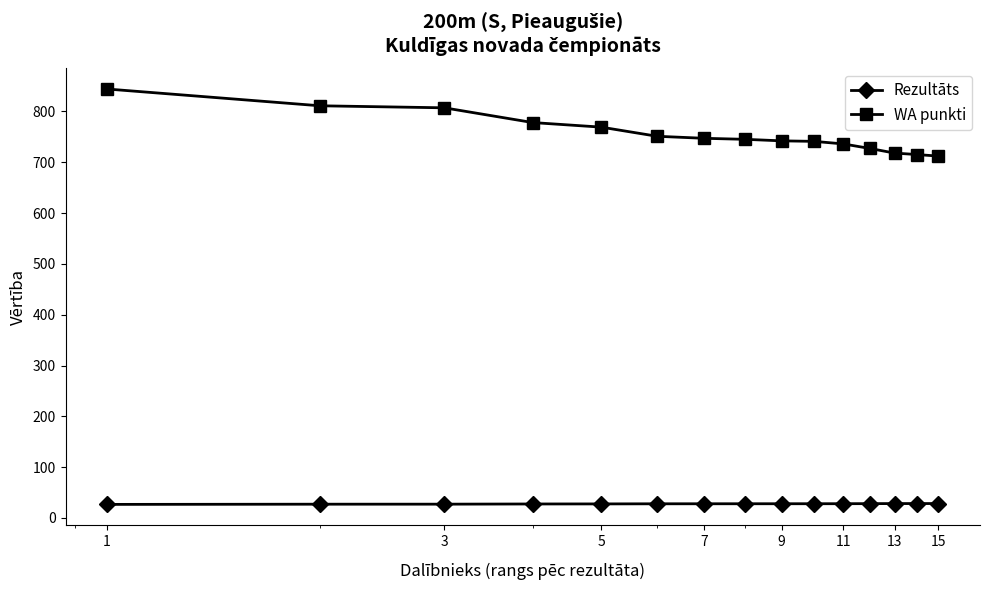

List the series in order of their peak value, highest first.

WA punkti, Rezultāts